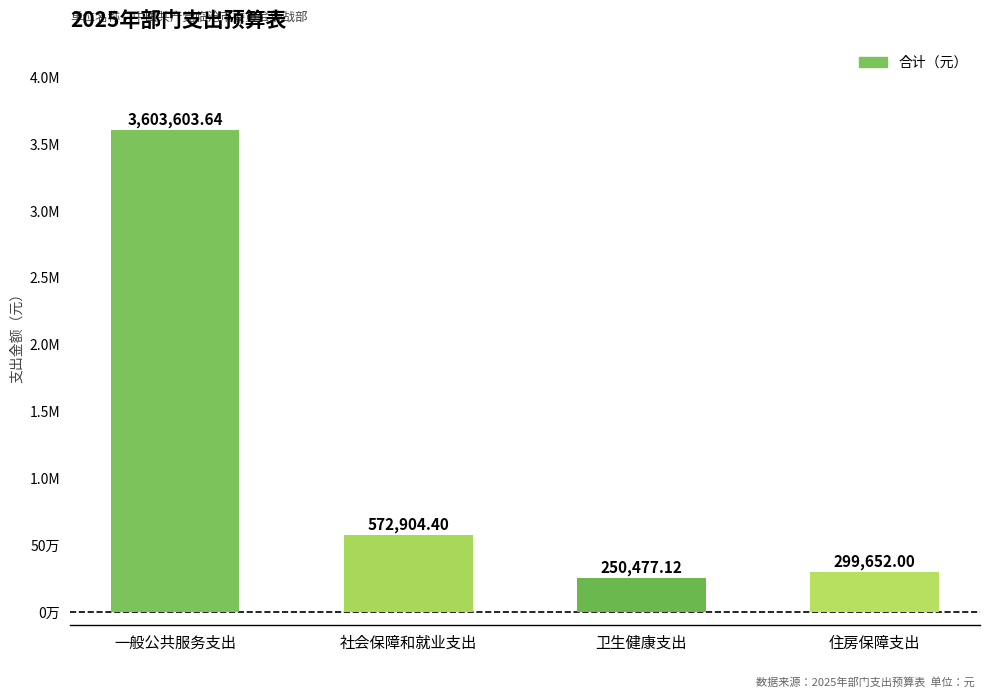

Rank the categories by value from highest to lowest.

一般公共服务支出, 社会保障和就业支出, 住房保障支出, 卫生健康支出